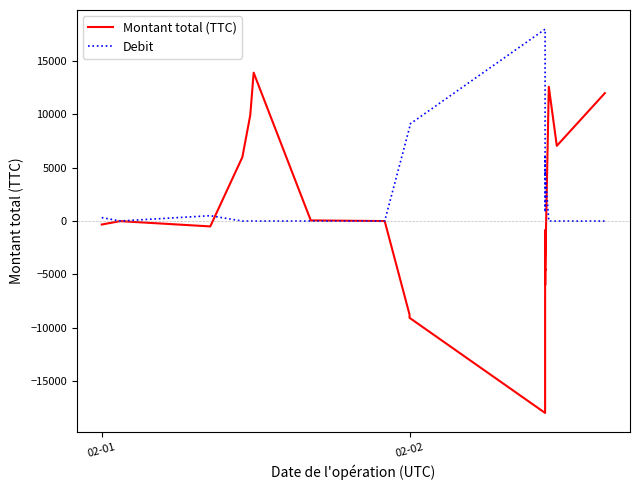

Rank the series by their maximum value, from lowest to highest.

Montant total (TTC), Debit